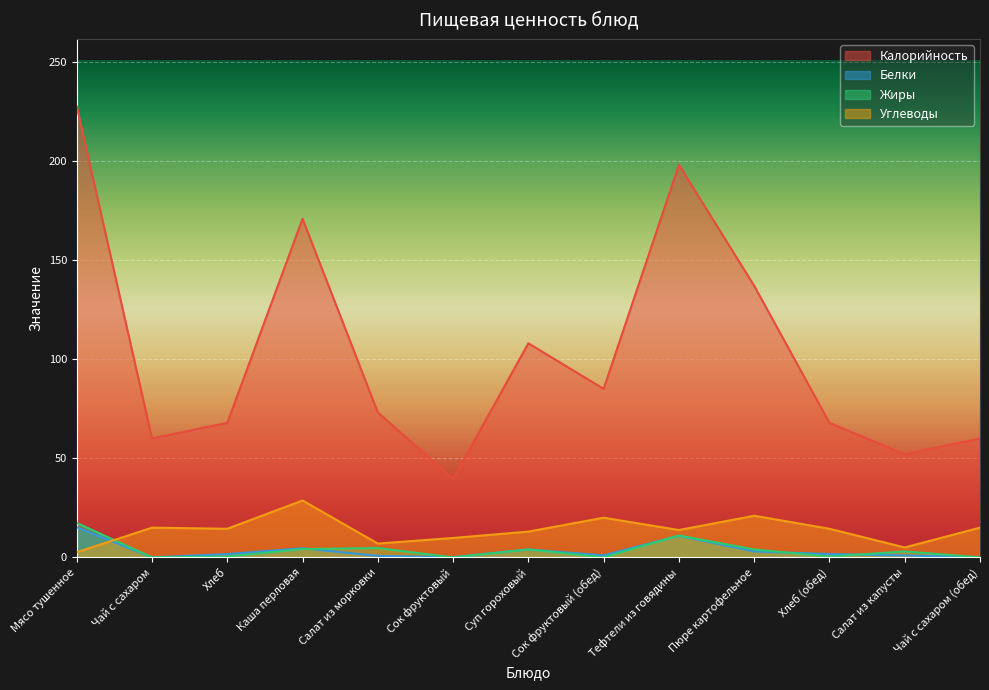

What are all the series names shown in the legend?

Калорийность, Белки, Жиры, Углеводы